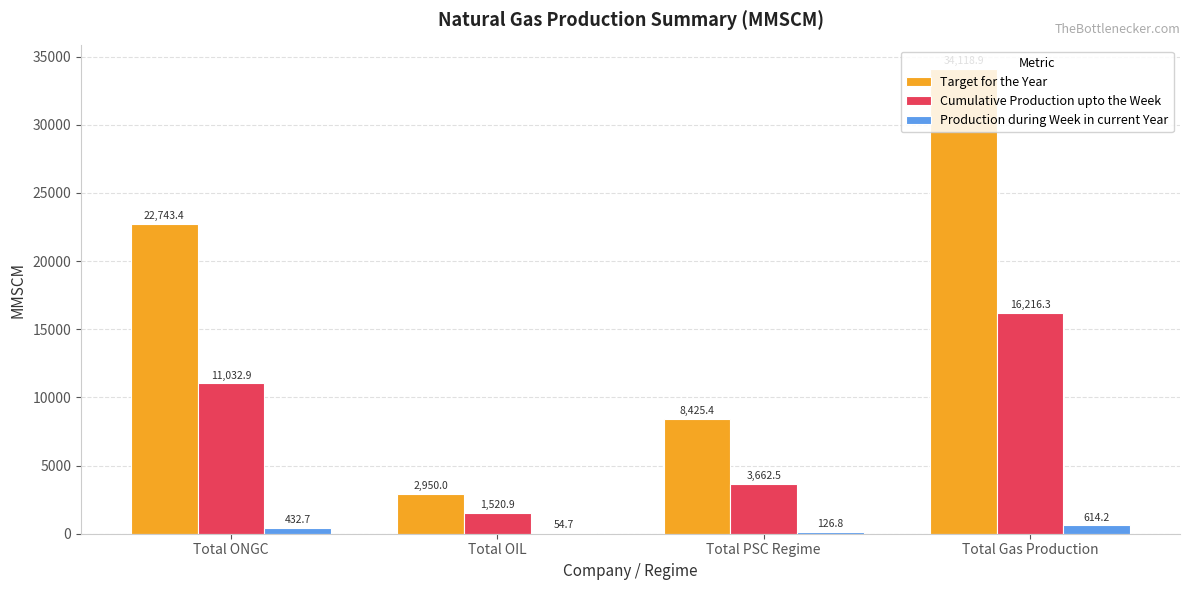

Reading right to left, transcribe all the data shown in this chart.

Target for the Year: 34118.9	8425.4	2950.0	22743.4
Cumulative Production upto the Week: 16216.3	3662.5	1520.9	11032.9
Production during Week in current Year: 614.2	126.8	54.7	432.7